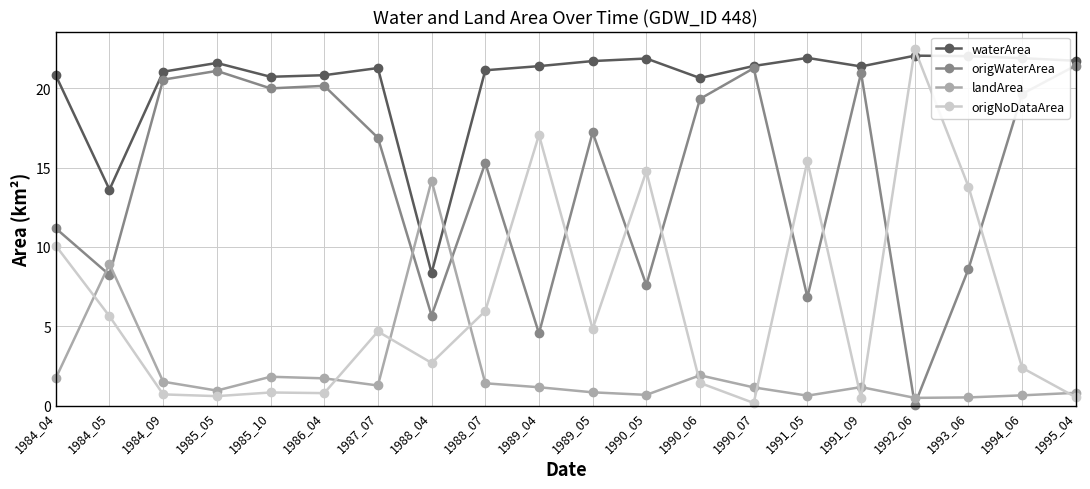

What is the average value of the landArea series?

2.2